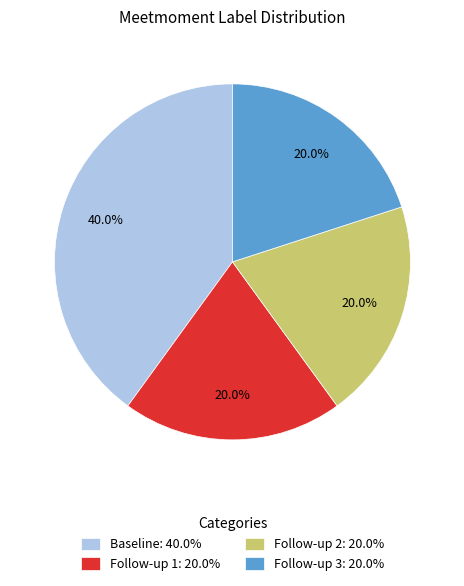

What is the total percentage of Baseline and Follow-up 2?

60.0%